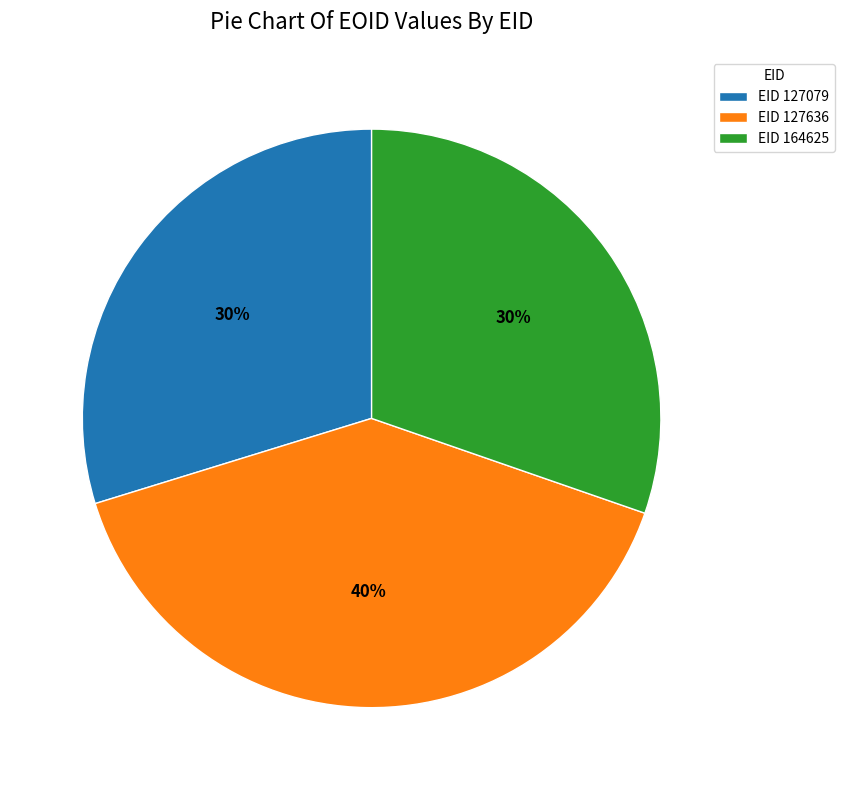

What is the largest slice in the pie chart?

EID 127636